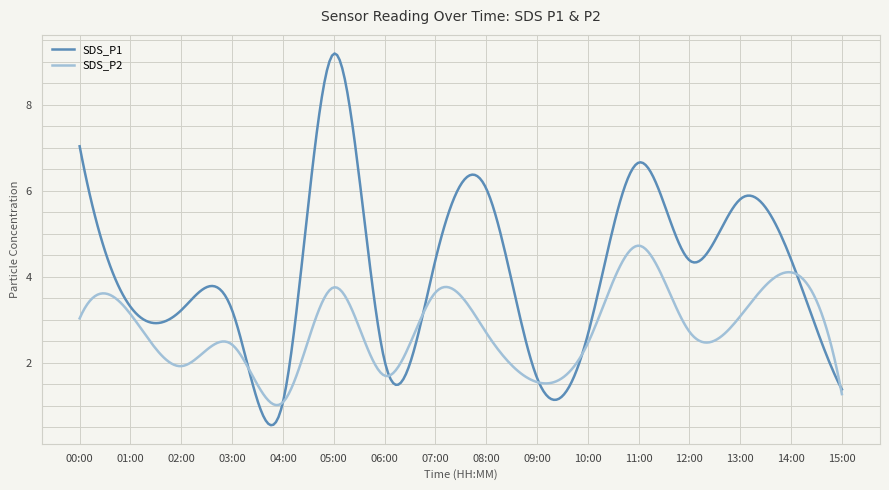

Which series has the largest range (max minus min)?

SDS_P1